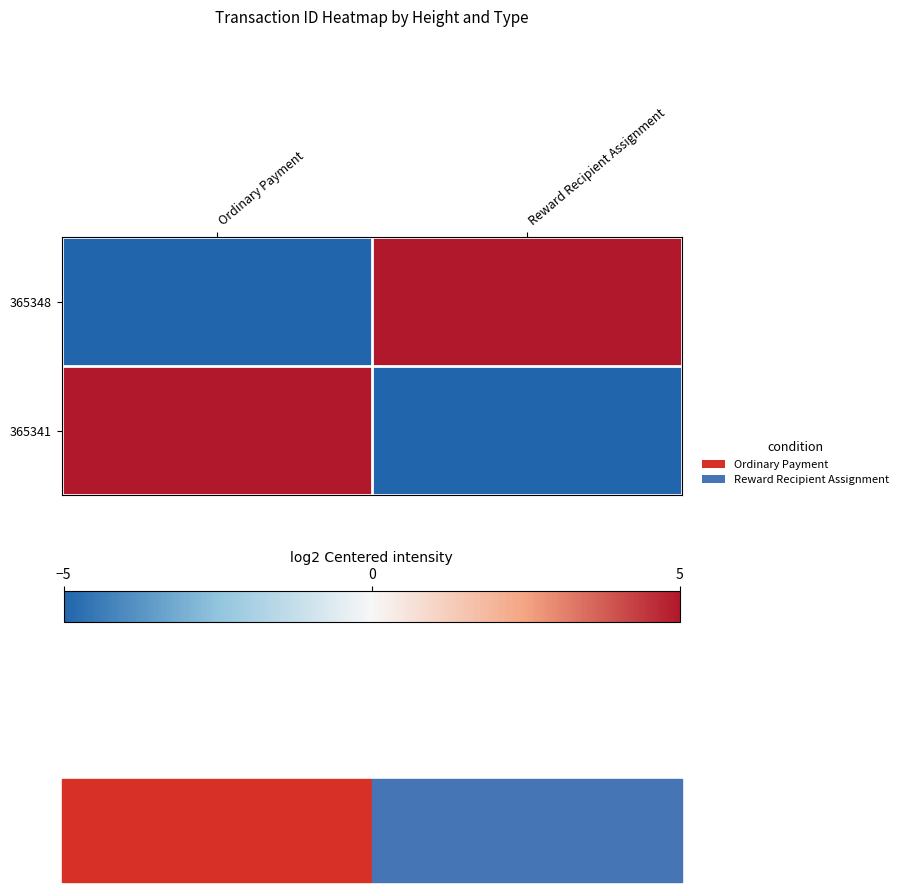

At how many categories does at least one series exceed 9?

1